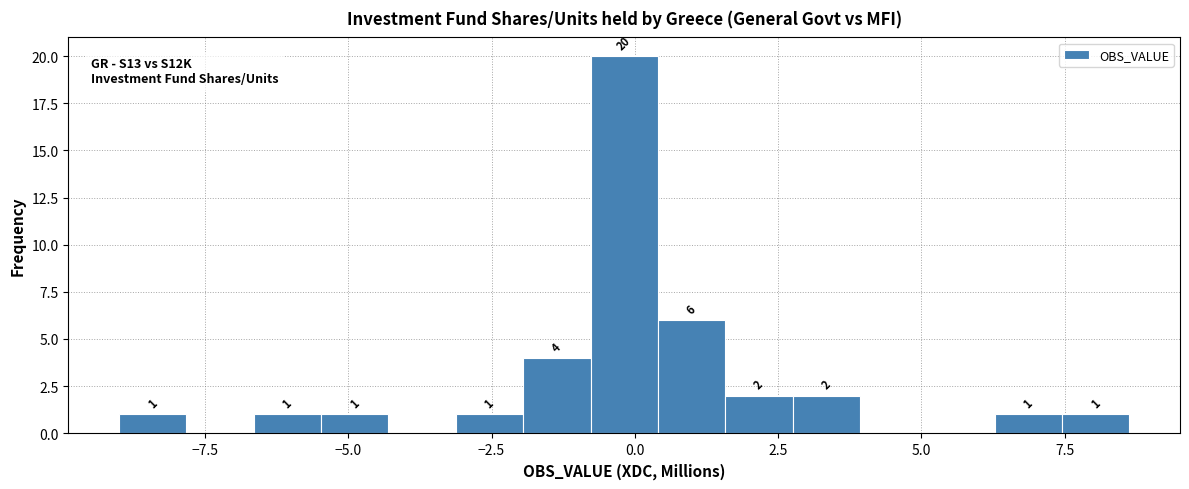

Around what value on the x-axis is the tallest bar? Give the approximate position of its centre, as read against the axis.

0.0